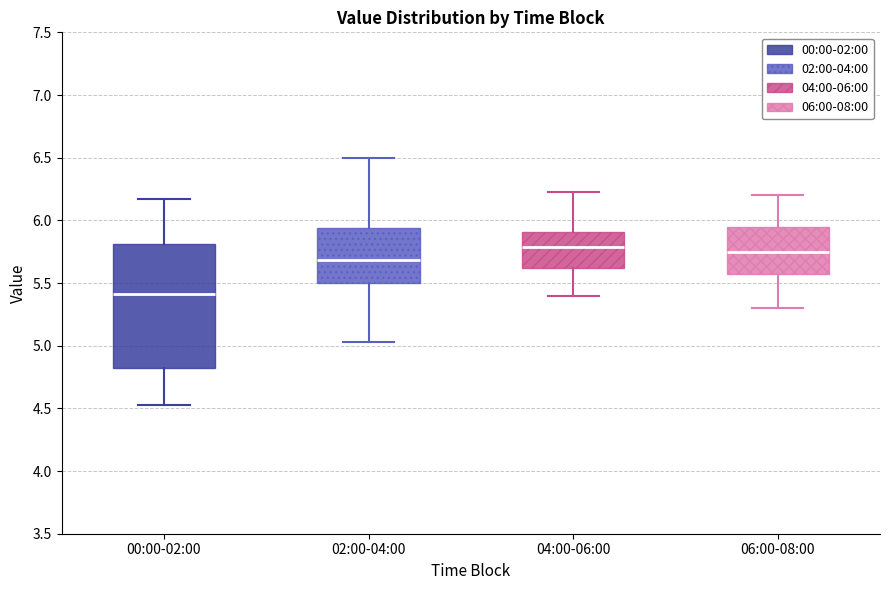

Where does the lower whisker of the box for 04:00-06:00 end on the y-axis? The values are not printed on the chart, so give them approximately, as read against the axis.

5.40